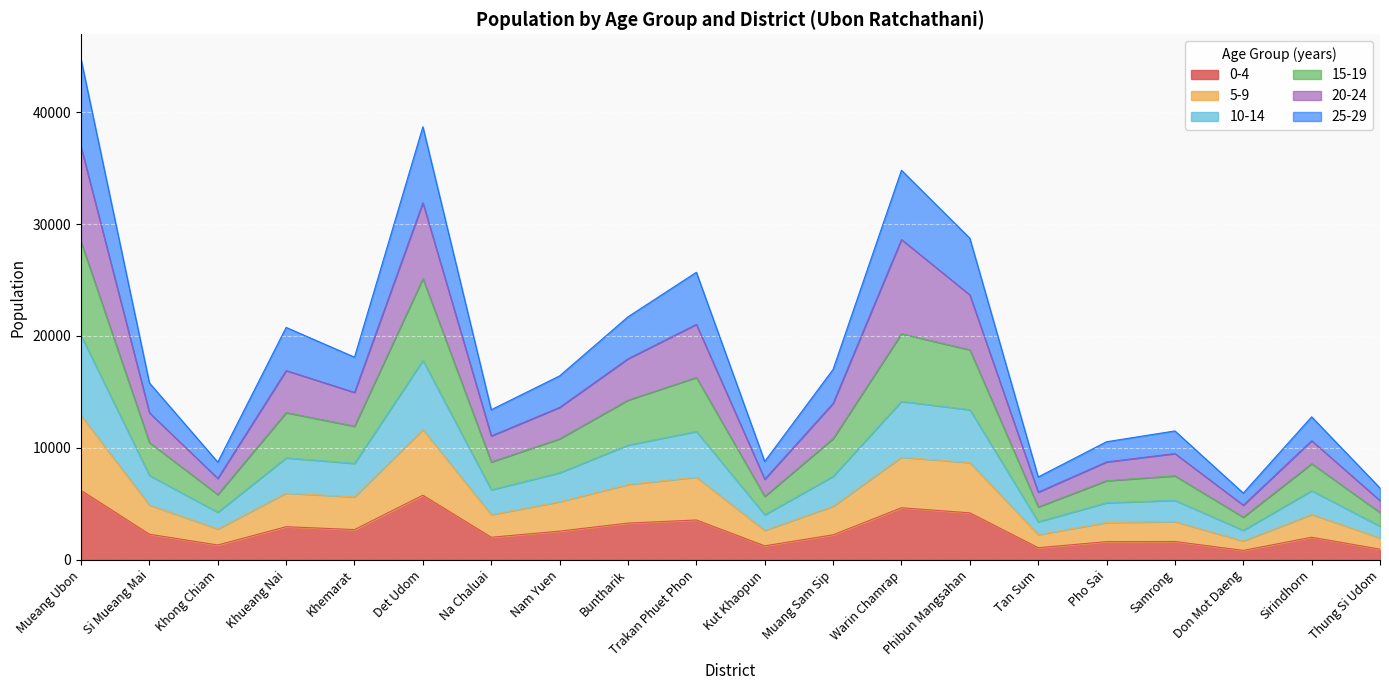

Between Samrong and Khong Chiam, which is larger?

Samrong